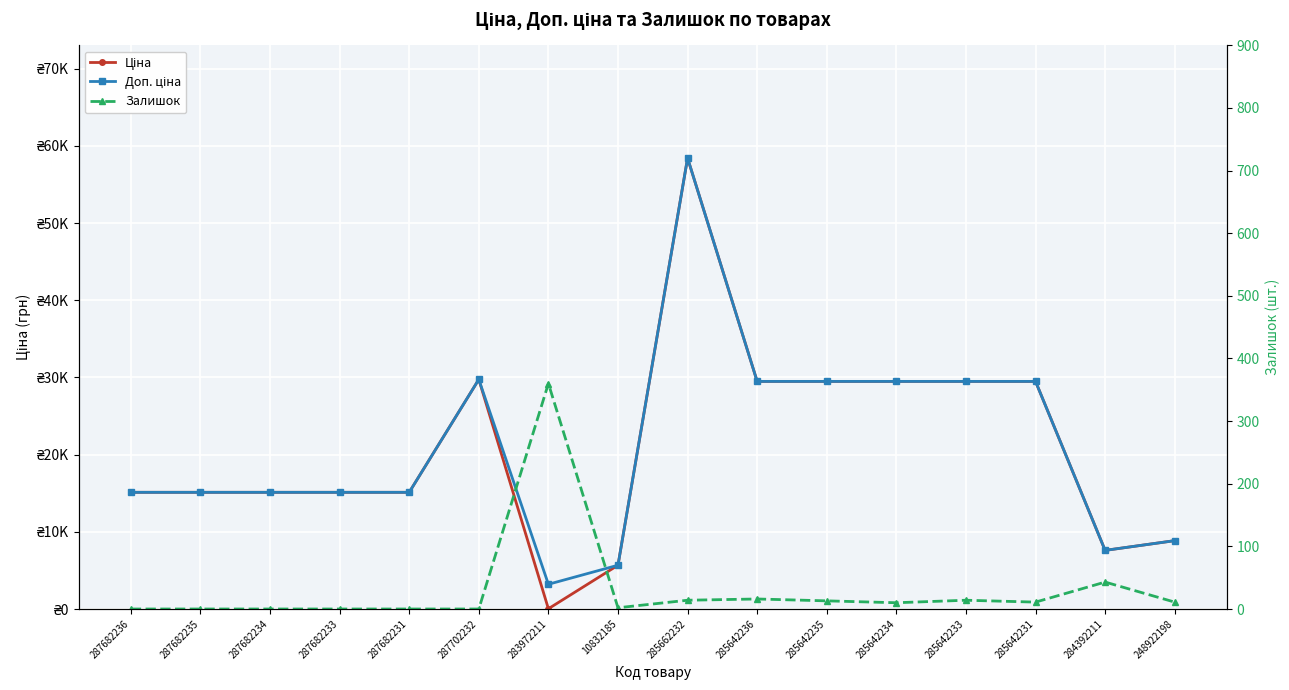

What is the sum of all Залишок values?

494.0